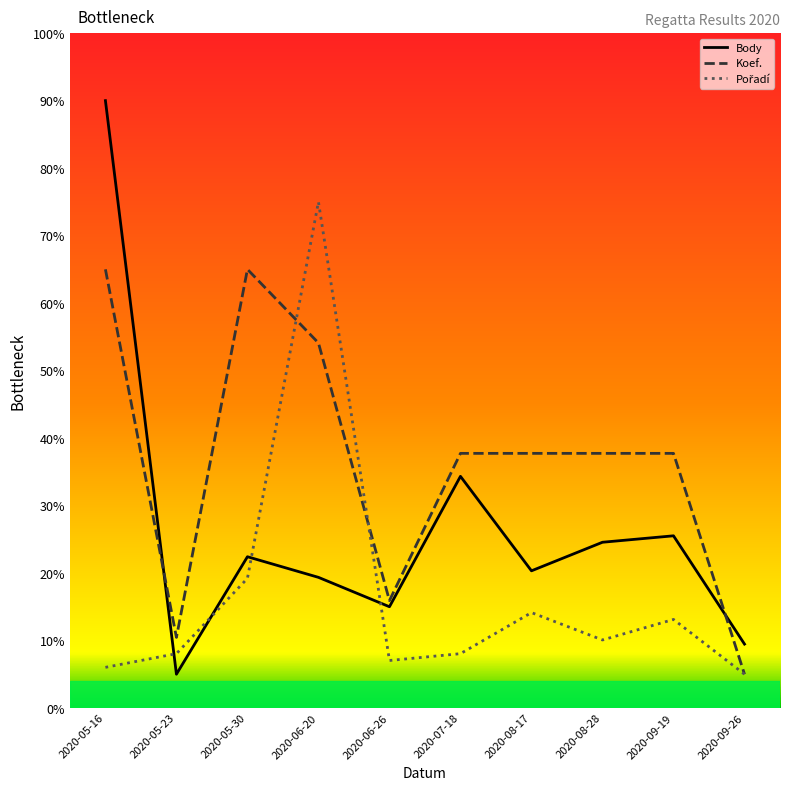

What is the spread (max minus min) of values at 2020-05-23?

5.5